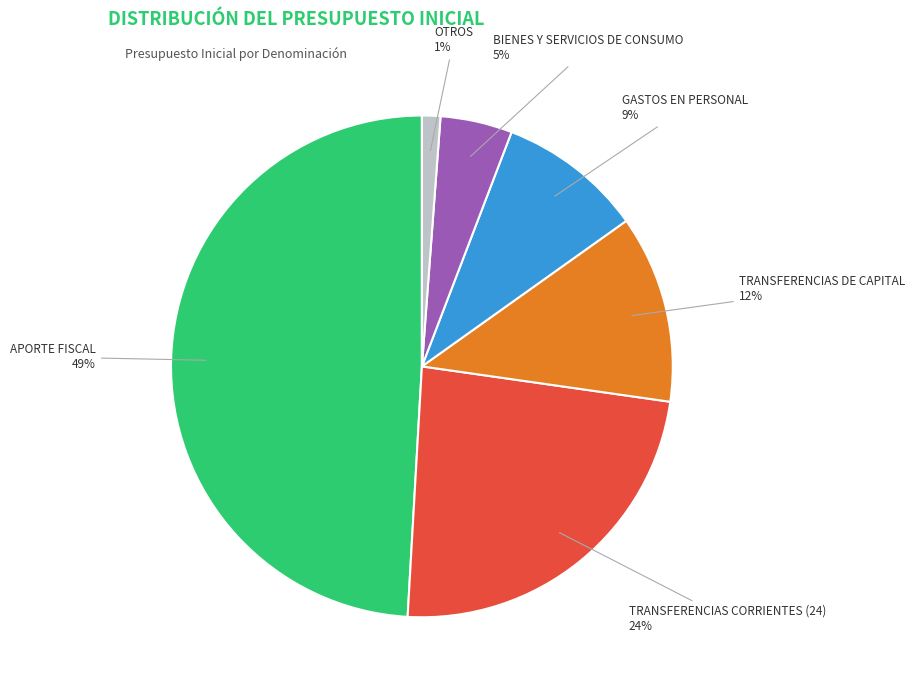

Is the sum of GASTOS EN PERSONAL and OTROS greater than half?

No